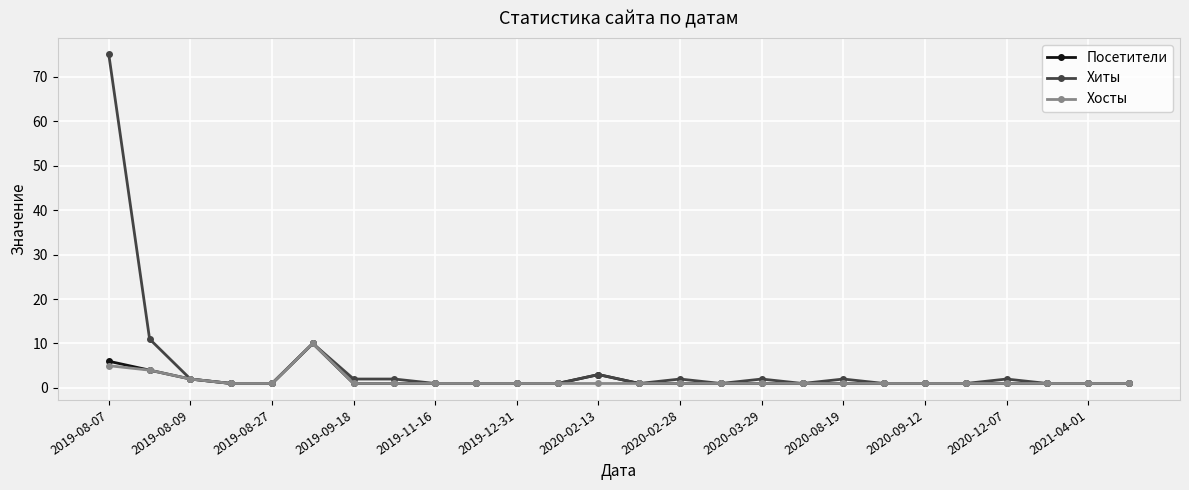

Which series has the widest spread of values?

Хиты